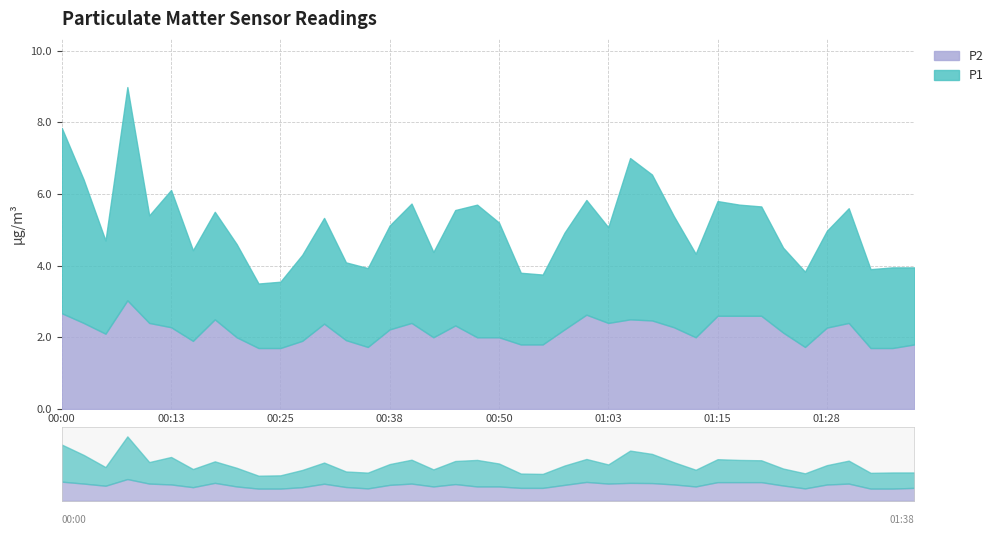

True or false: P2 and P1 intersect in this chart.

False